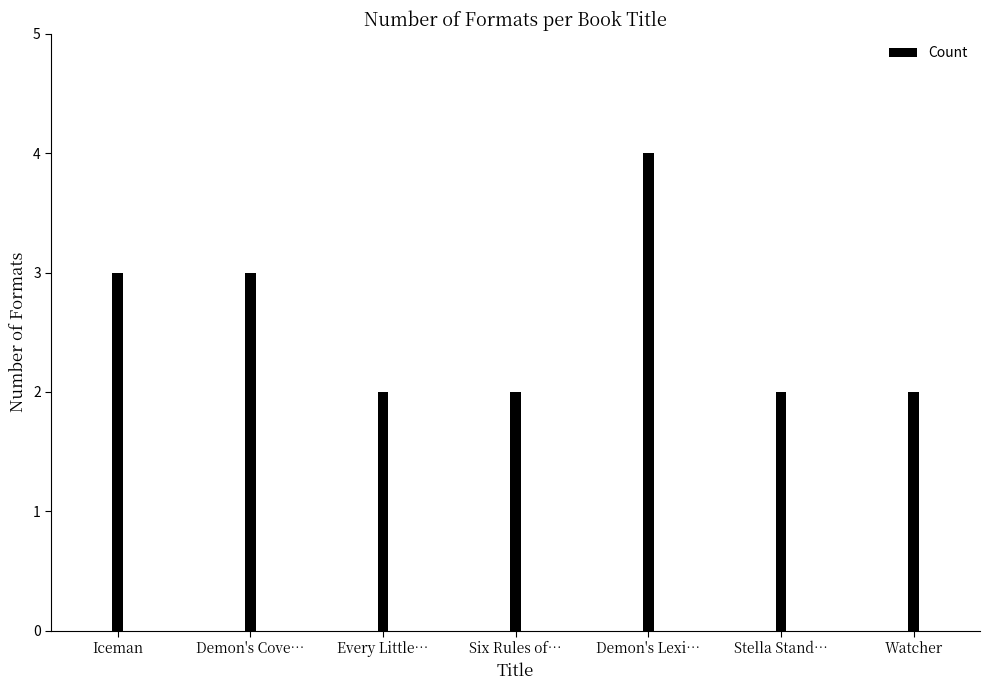

What is the change in value from Every Little… to Demon's Lexi…?

+2